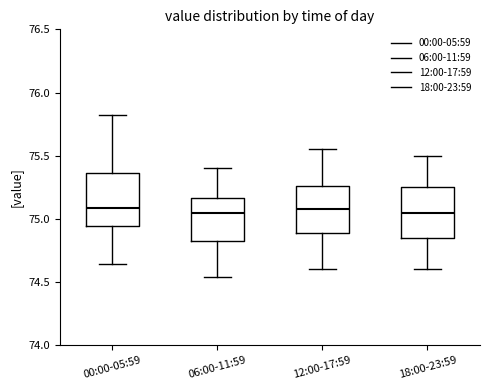

Reading left to right, transcribe this box plot: for each box, give where its median line is, the range the box spans, and where its two whiskers end, as read against the y-axis. The values are not printed on the chart, so give them approximately, as read against the axis.

00:00-05:59: median 75.10, box 74.95 to 75.35, whiskers 74.65 to 75.80
06:00-11:59: median 75.05, box 74.85 to 75.15, whiskers 74.55 to 75.40
12:00-17:59: median 75.10, box 74.90 to 75.25, whiskers 74.60 to 75.55
18:00-23:59: median 75.05, box 74.85 to 75.25, whiskers 74.60 to 75.50